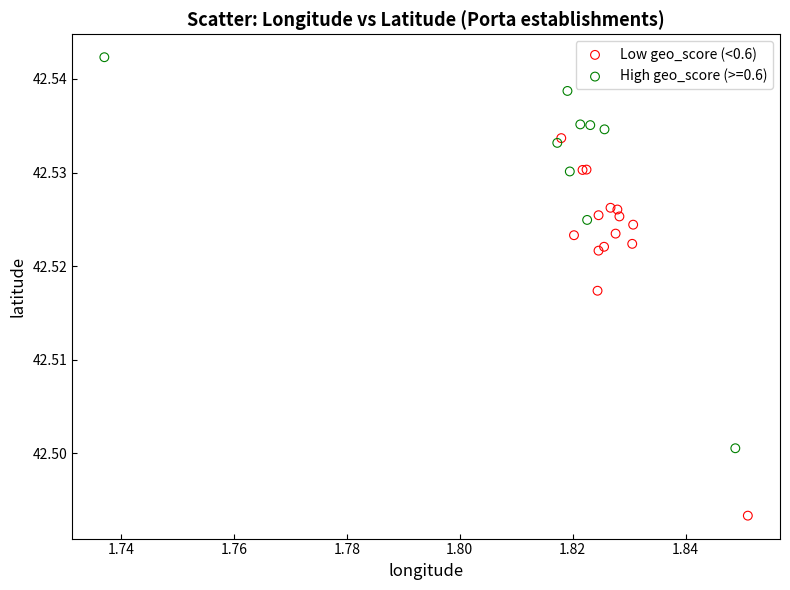

Which series reaches the maximum Y coordinate?

High geo_score (>=0.6)